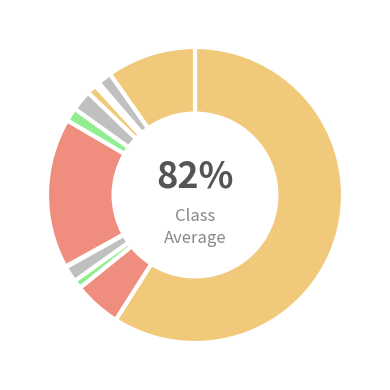

True or false: сахар accounts for 2% of the total.

True